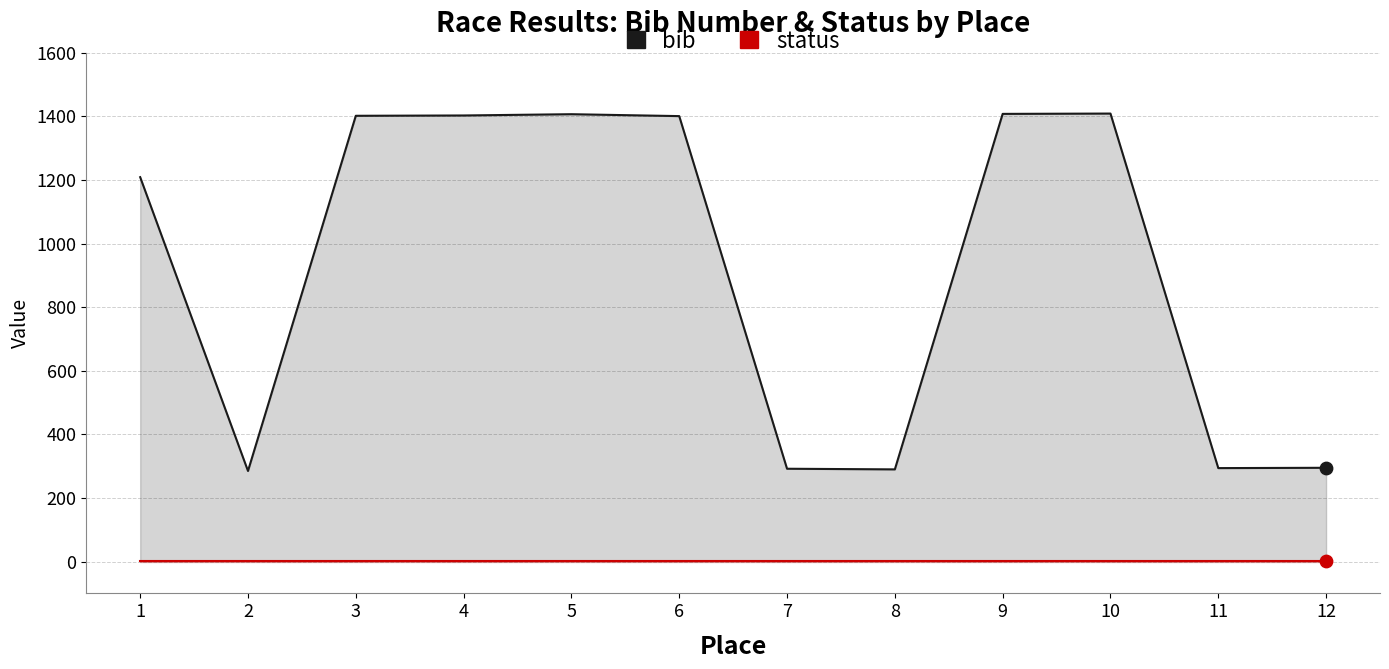

Which series has the largest total across all categories?

bib